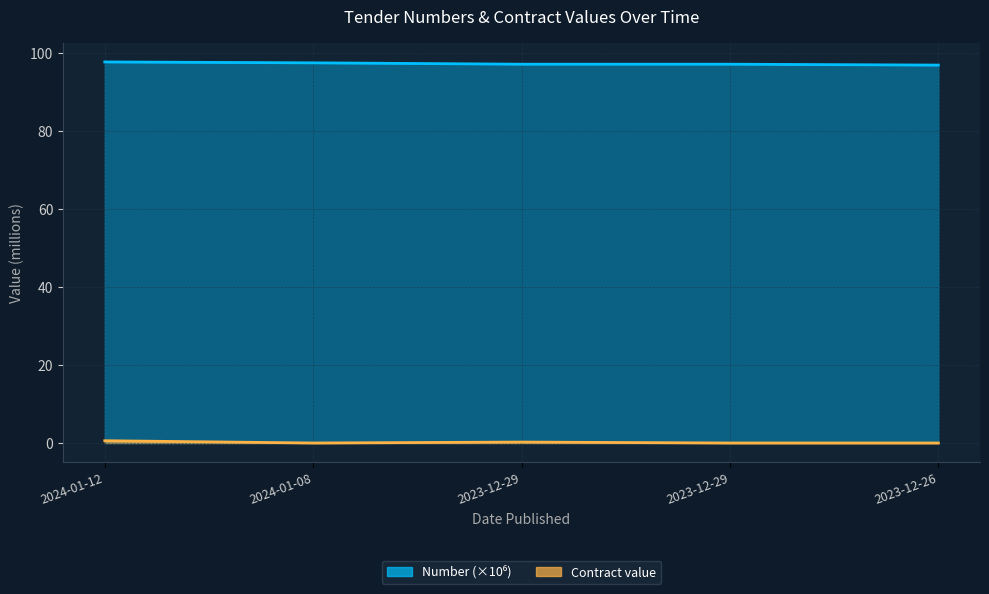

Reading left to right, transcribe all the data shown in this chart.

2024-01-12=97.7	2024-01-08=97.5	2023-12-29=97.1	2023-12-29=97.1	2023-12-26=96.9